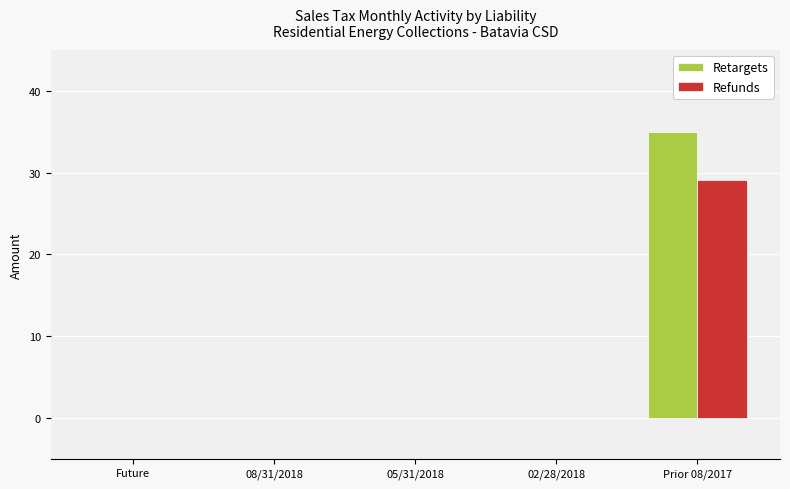

The value of Refunds at 08/31/2018 is 0.0. True or false?

True